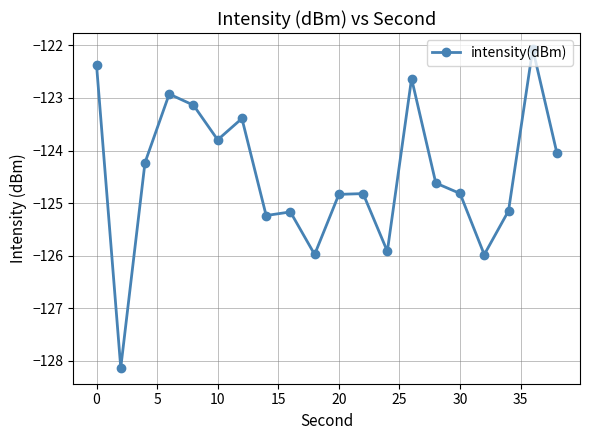

How many interior local peaks (higher than both neighbors) does the data have?

6